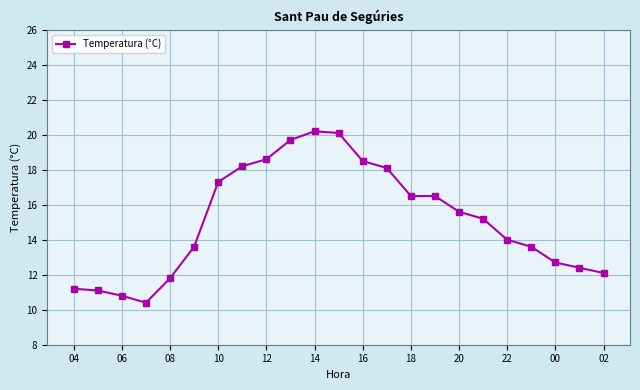

What is the value of the 7th point from the left?

17.3